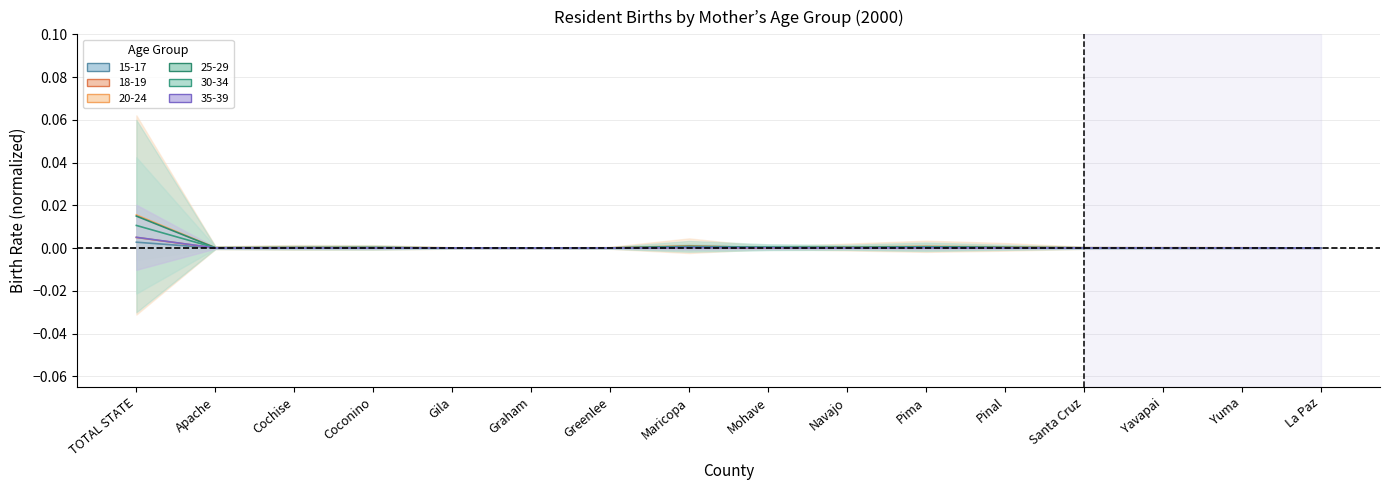

In 30-34, how many points are higher than both neighbors (excluding endpoints)?

3